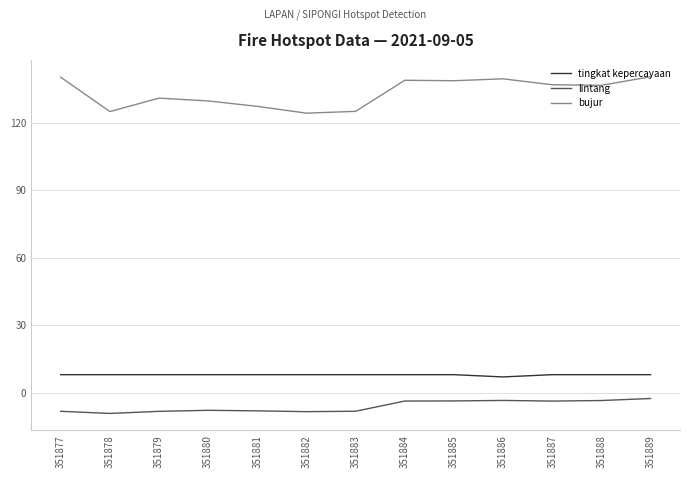

What is the greatest value displayed?

140.4